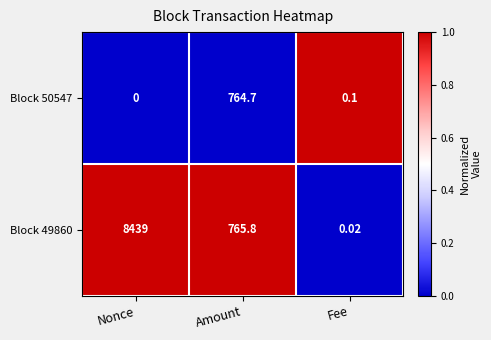

Where does the Block 49860 series first go above 765?

Nonce